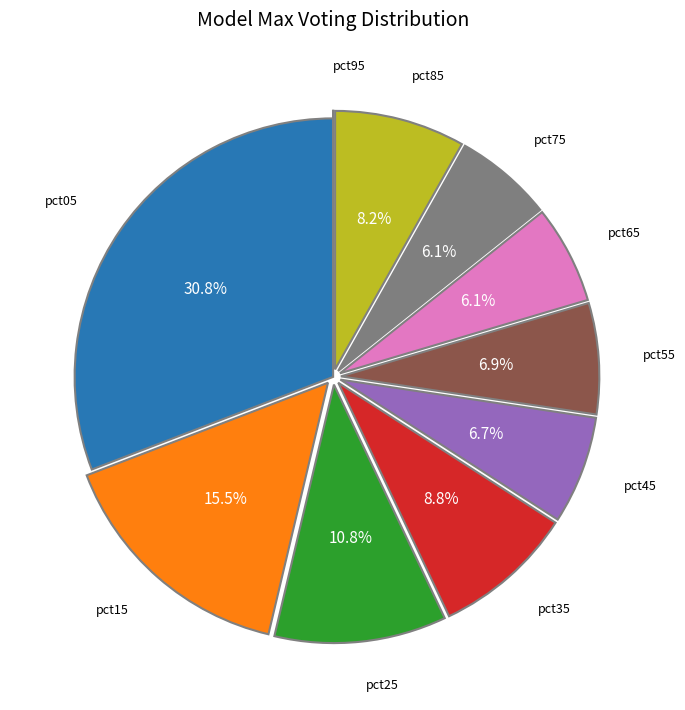

Does any single category account for the majority?

No